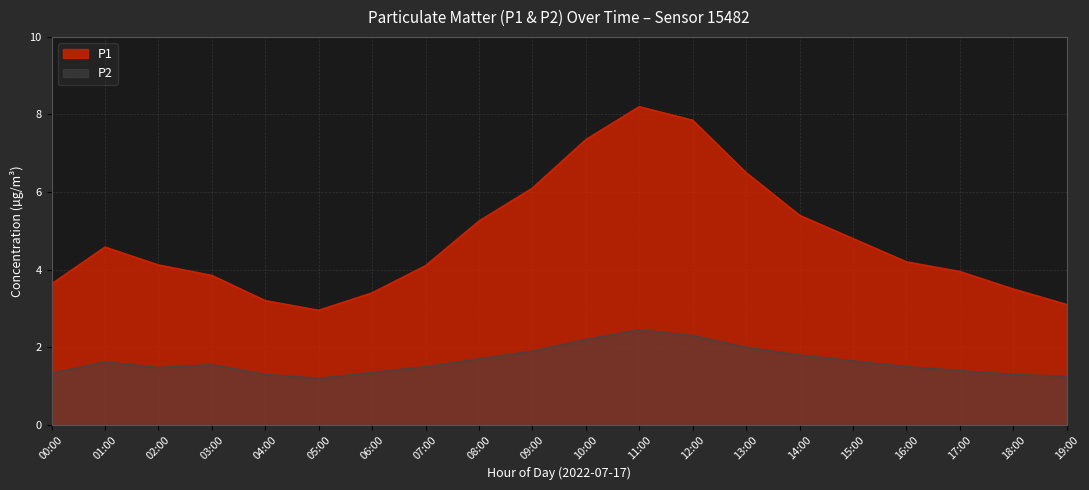

What is the highest value of the P1 series?

8.2